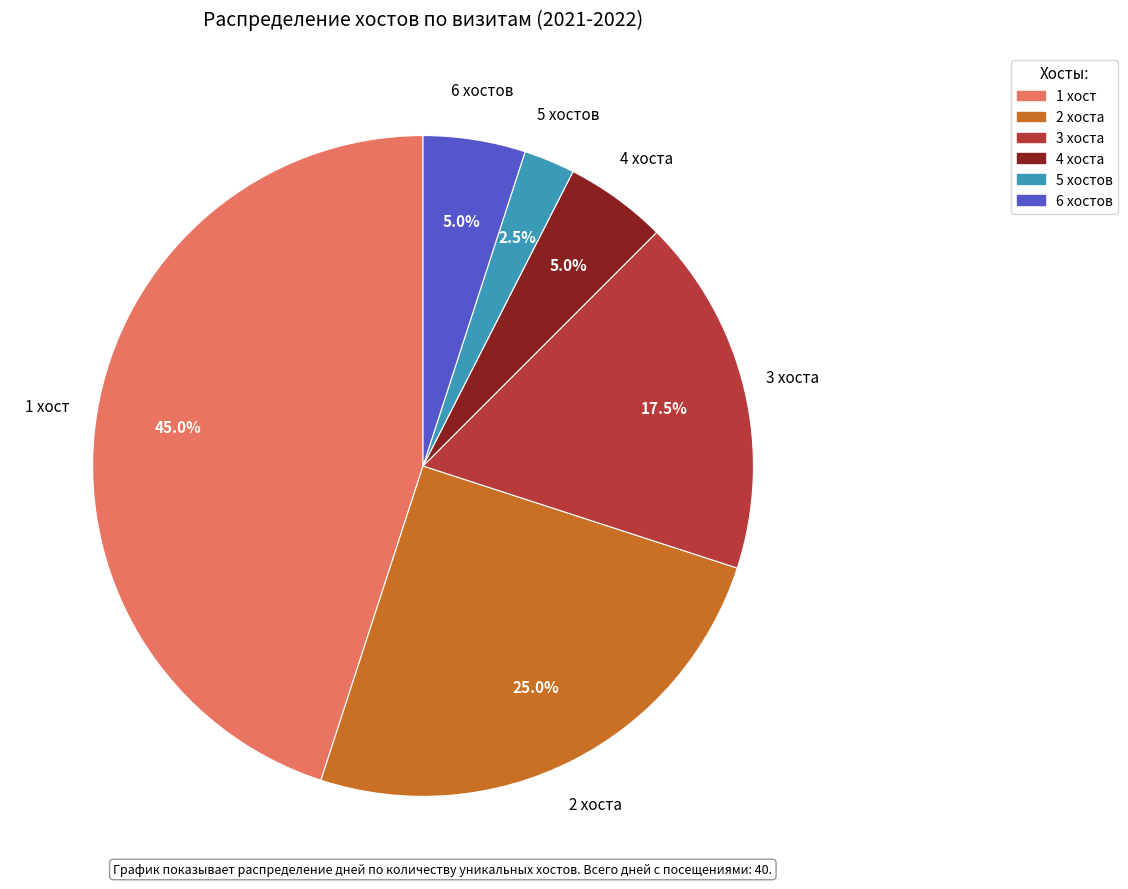

Count the number of slices in the pie.

6